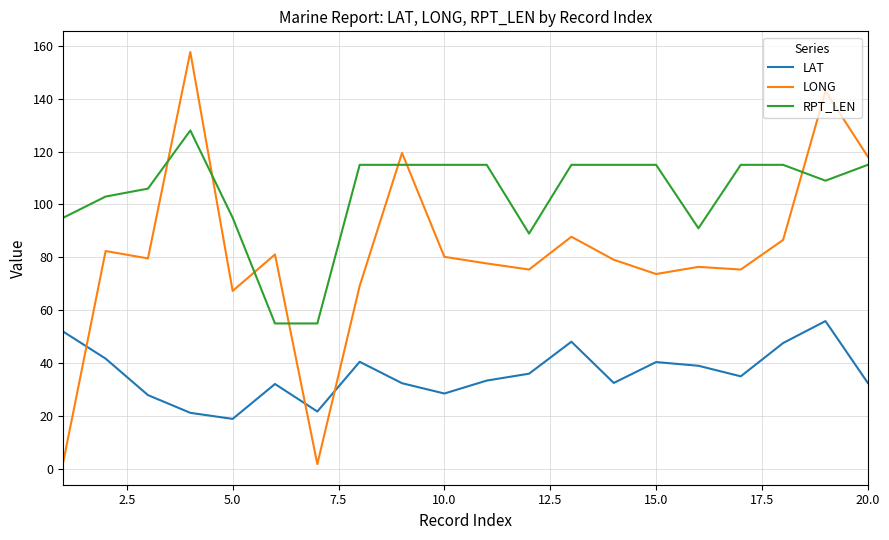

Rank the series by their average value, from highest to lowest.

RPT_LEN, LONG, LAT